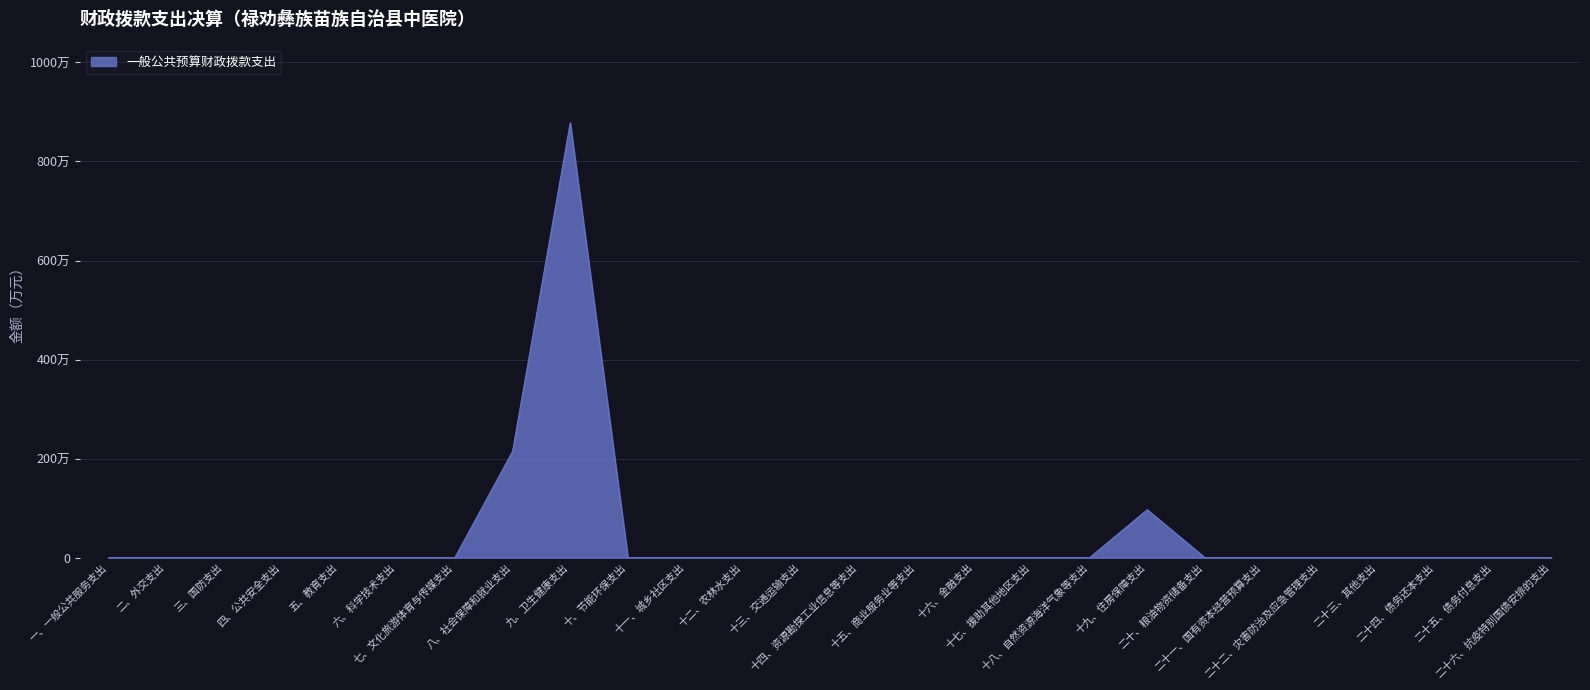

Does the chart have visible grid lines?

Yes